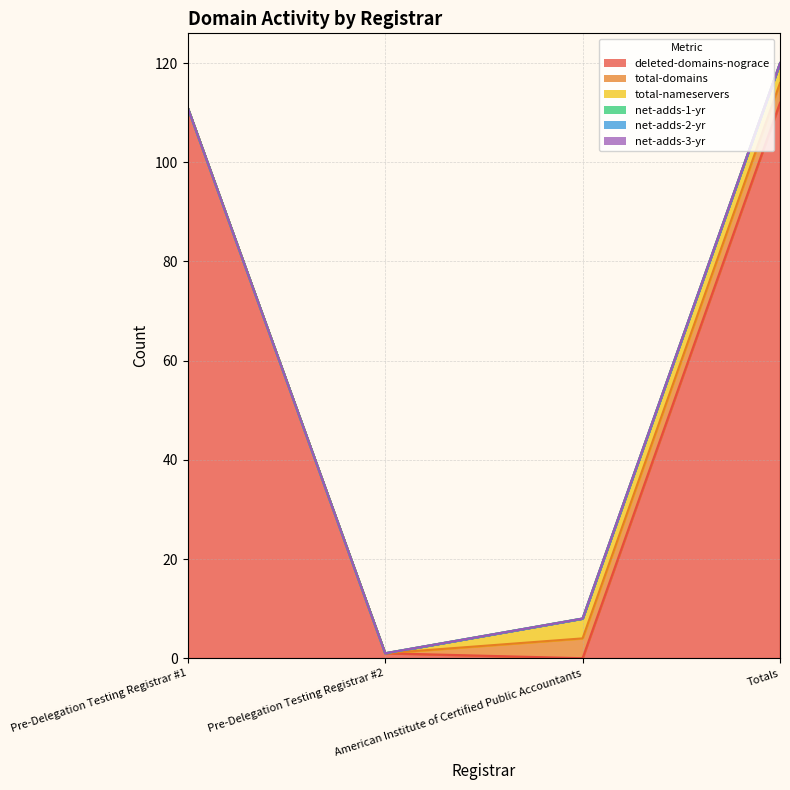

At how many categories does at least one series exceed 45?

2